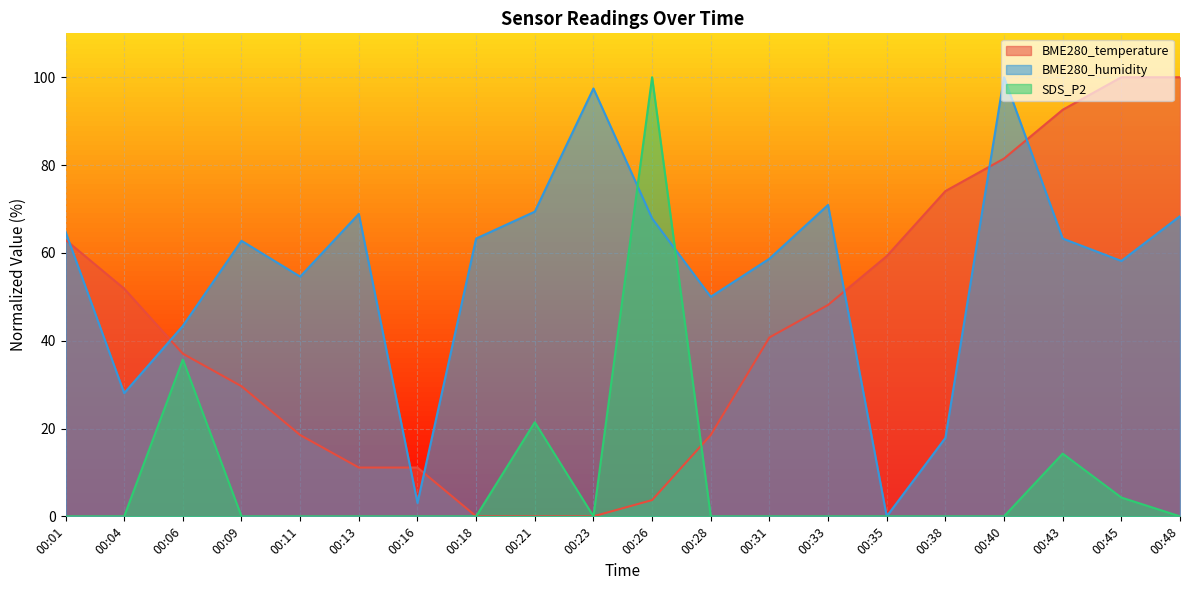

What is the highest value of the SDS_P2 series?

100.0